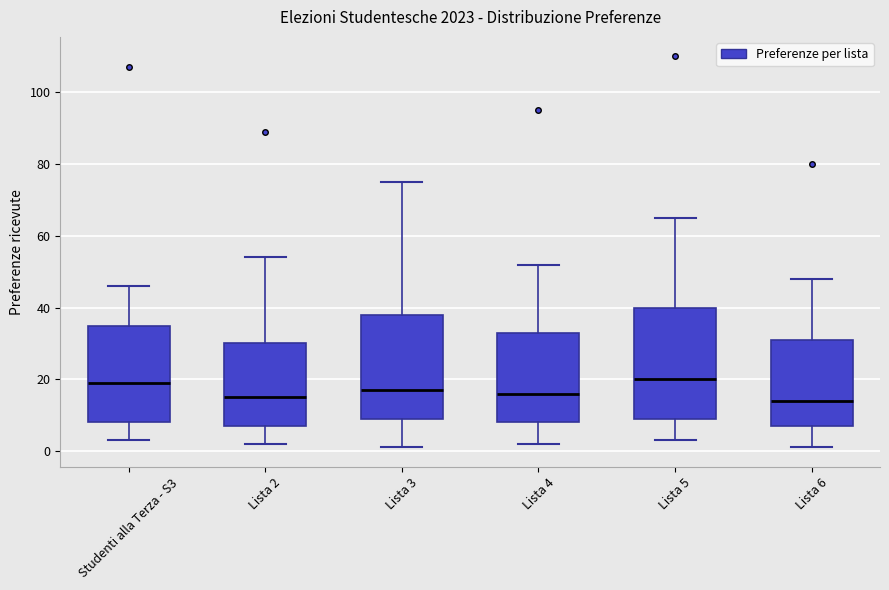

Reading left to right, transcribe this box plot: for each box, give where its median line is, the range the box spans, and where its two whiskers end, as read against the y-axis. The values are not printed on the chart, so give them approximately, as read against the axis.

Studenti alla Terza - S3: median 20, box 8 to 36, whiskers 4 to 46
Lista 2: median 16, box 8 to 30, whiskers 2 to 54
Lista 3: median 18, box 10 to 38, whiskers 2 to 76
Lista 4: median 16, box 8 to 34, whiskers 2 to 52
Lista 5: median 20, box 10 to 40, whiskers 4 to 66
Lista 6: median 14, box 8 to 32, whiskers 2 to 48